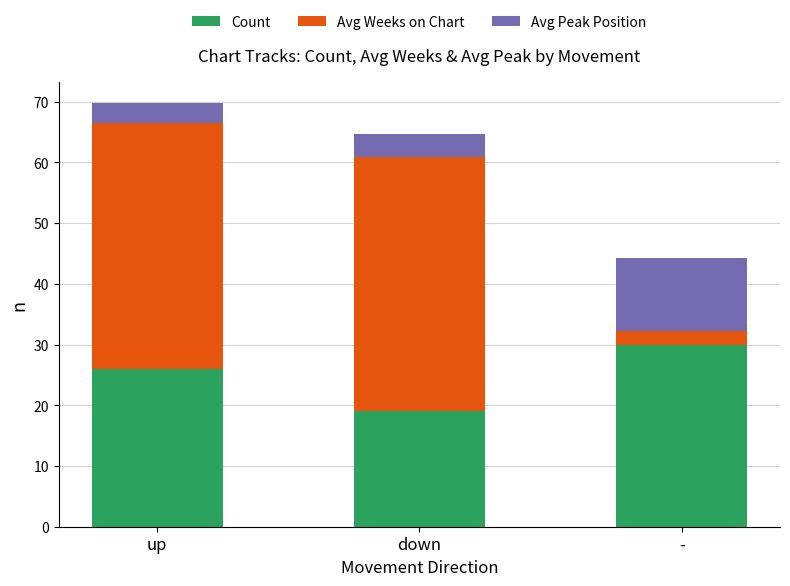

At which category is the sum across all series the highest?

up